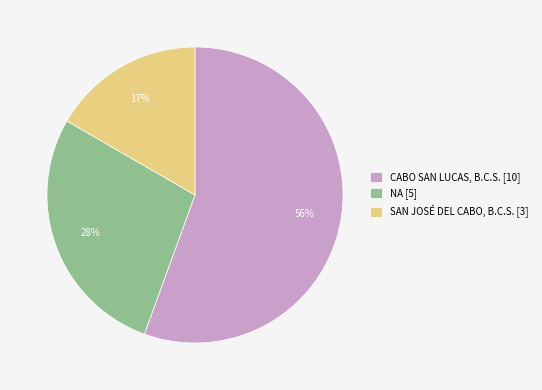

Do NA [5] and CABO SAN LUCAS, B.C.S. [10] together represent more than half of the pie?

Yes